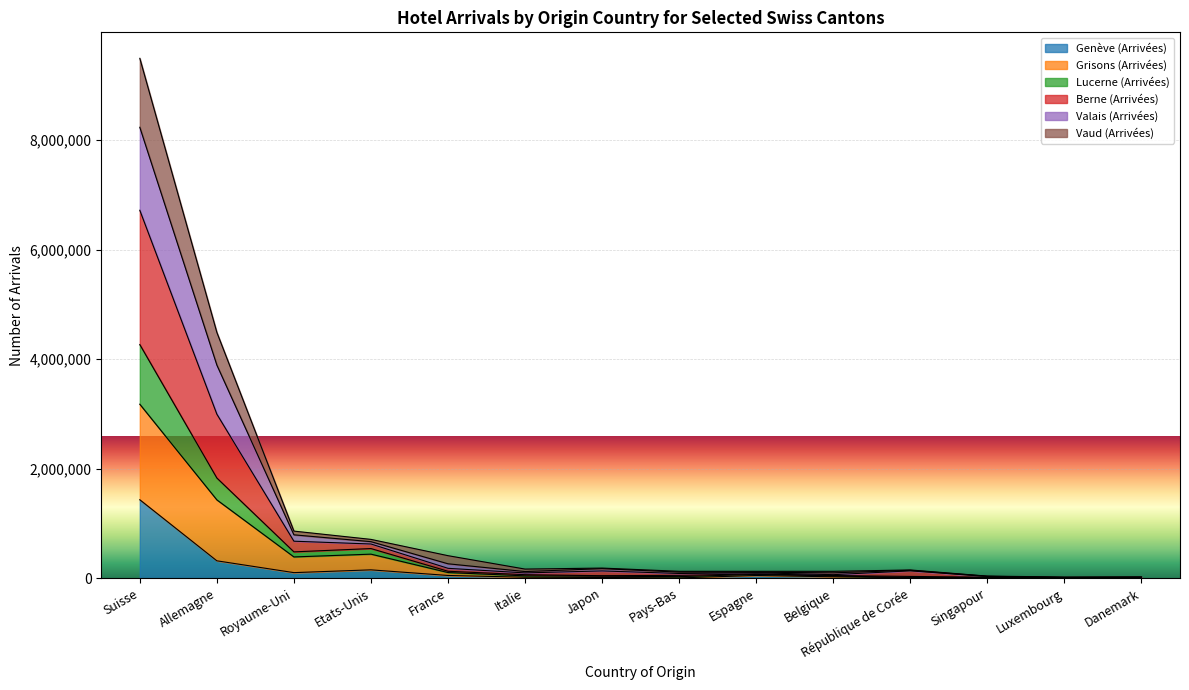

At which category is the sum across all series the highest?

Suisse